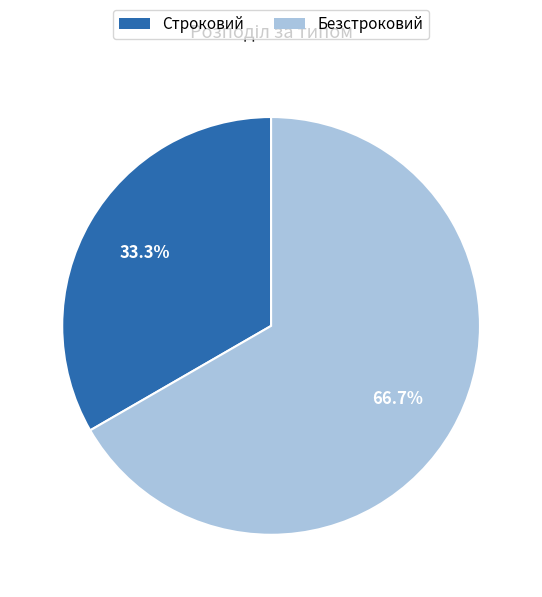

What portion of the pie excludes Строковий?

66.7%